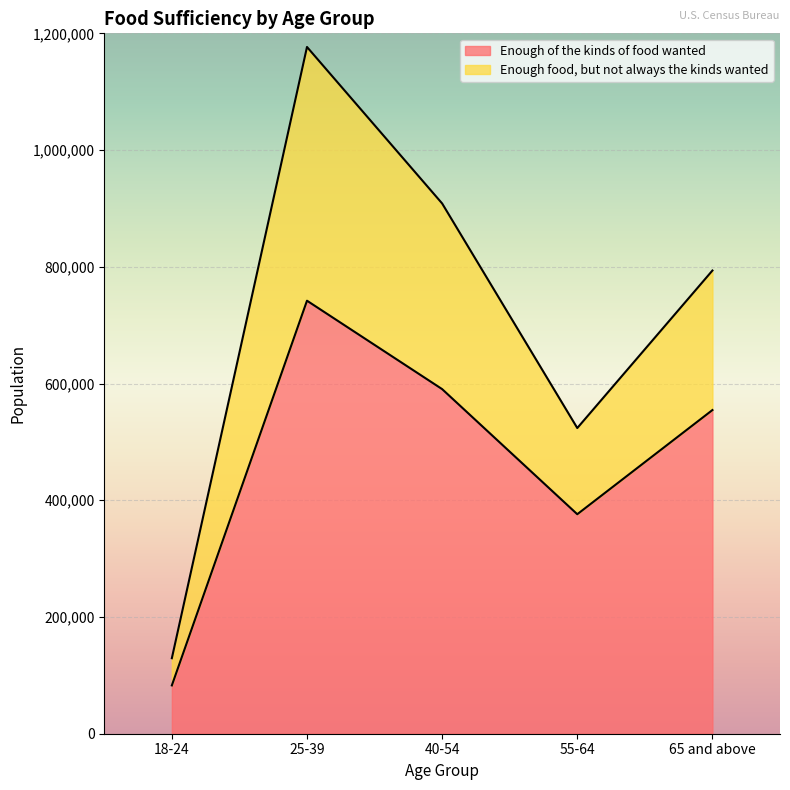

What position from the right is 55-64?

2